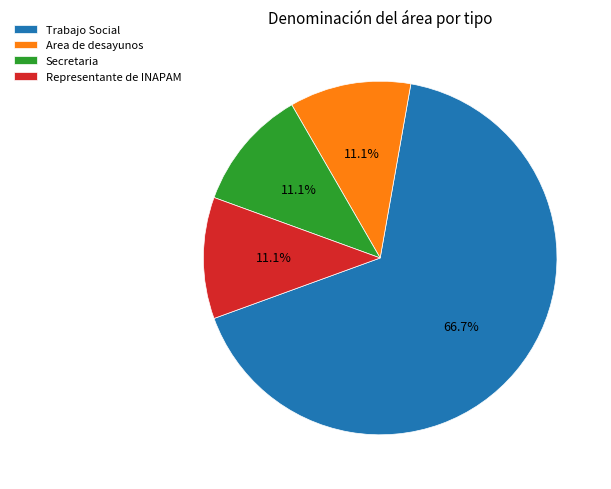

The Representante de INAPAM slice represents 24% of the pie. True or false?

False